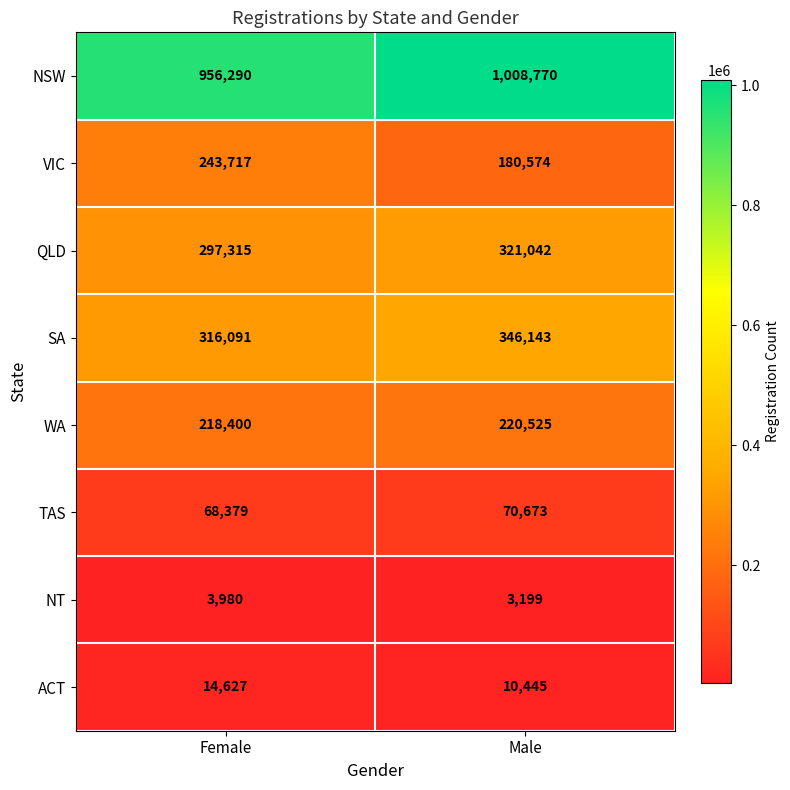

What is the maximum value shown in the chart?

1008770